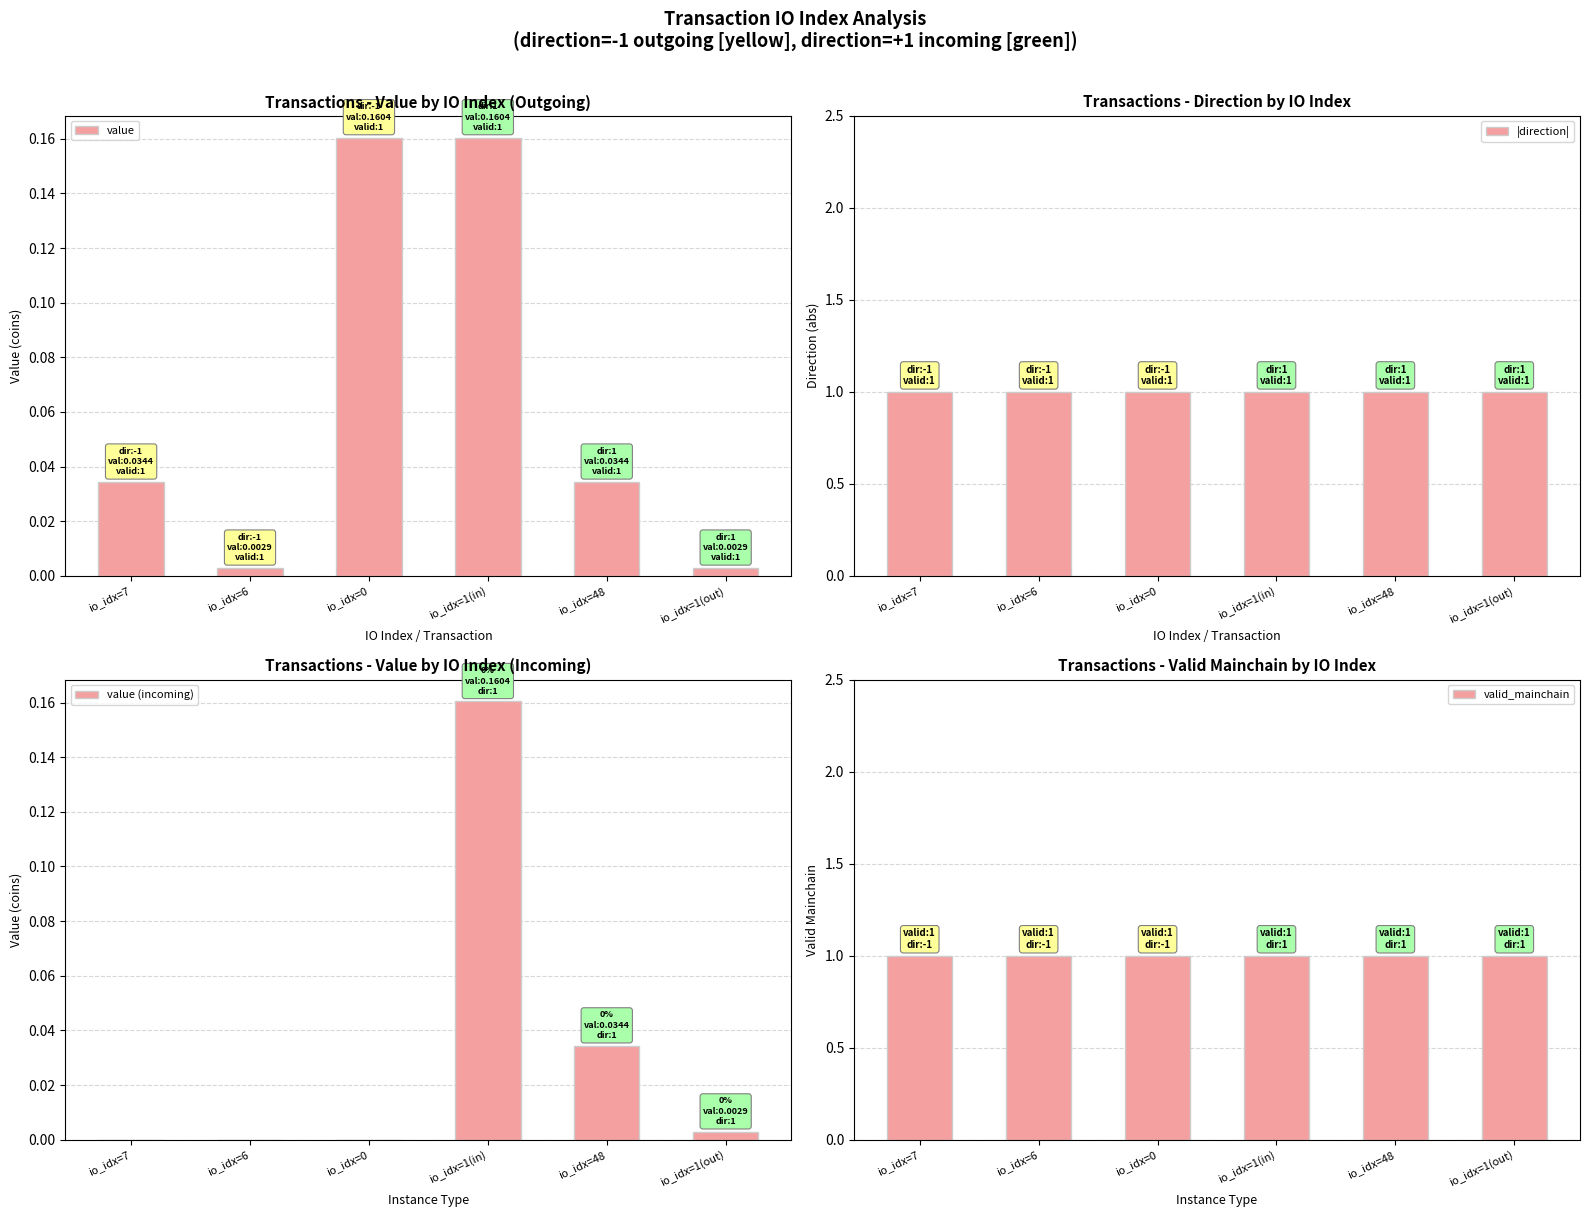

Does the chart contain any negative values?

No